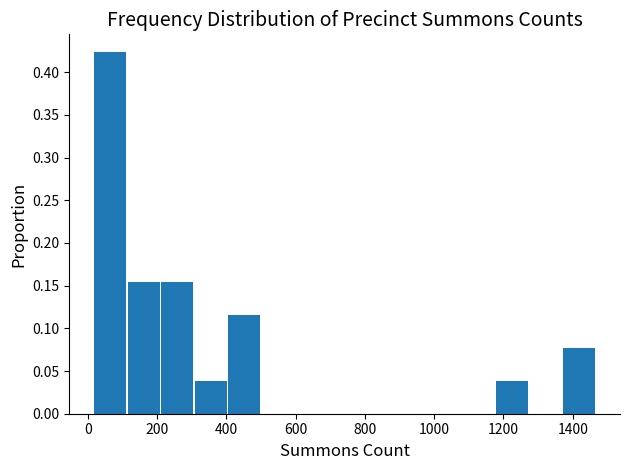

Reading left to right, list every bar in this chart as the range it spans on the x-axis followed by its height. Neither the bar edges nor the heights are printed on the chart, so give them approximately, as read against the axes.

20 to 120: 0.425
120 to 220: 0.155
220 to 300: 0.155
300 to 400: 0.040
400 to 500: 0.115
500 to 600: 0
600 to 700: 0
700 to 800: 0
800 to 880: 0
880 to 980: 0
980 to 1080: 0
1080 to 1180: 0
1180 to 1280: 0.040
1280 to 1380: 0
1380 to 1460: 0.075